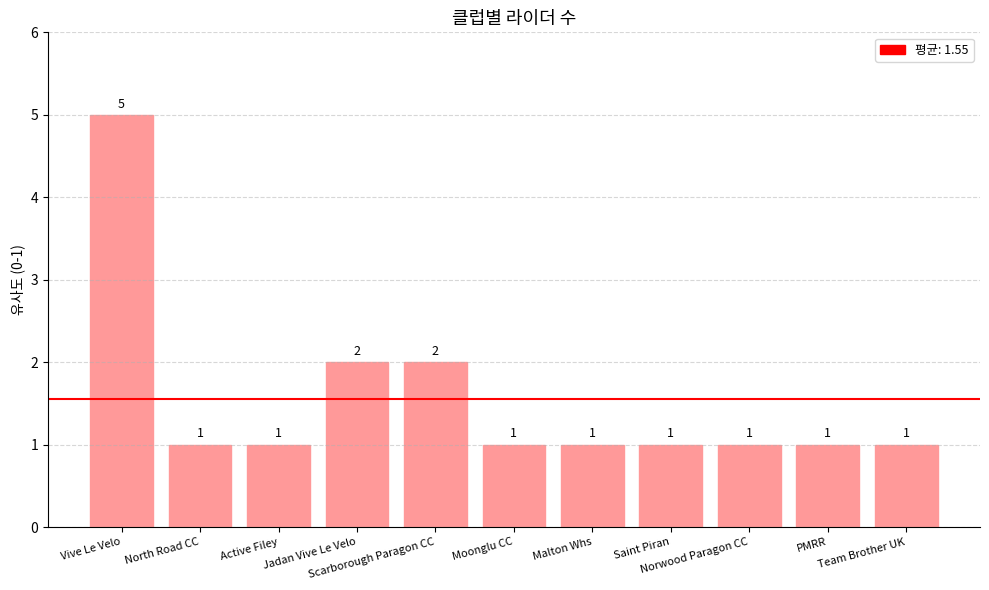

What is the sum of all values?

17